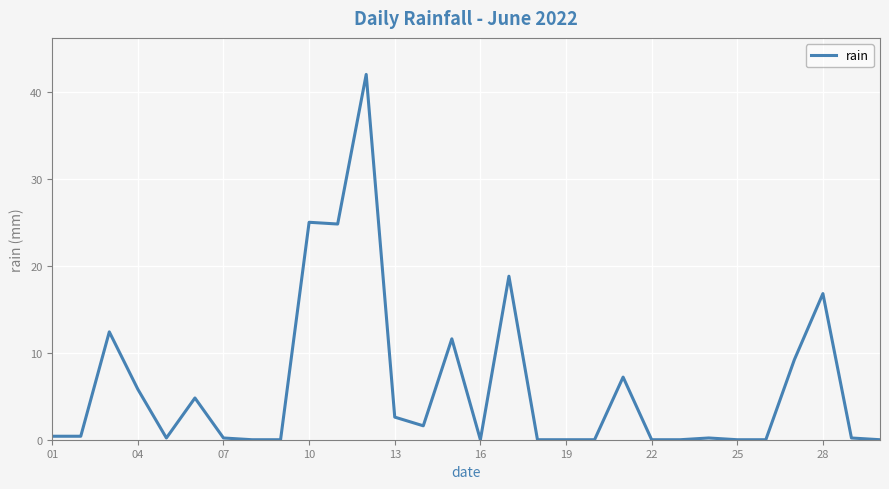

What is the maximum value shown in the chart?

42.0